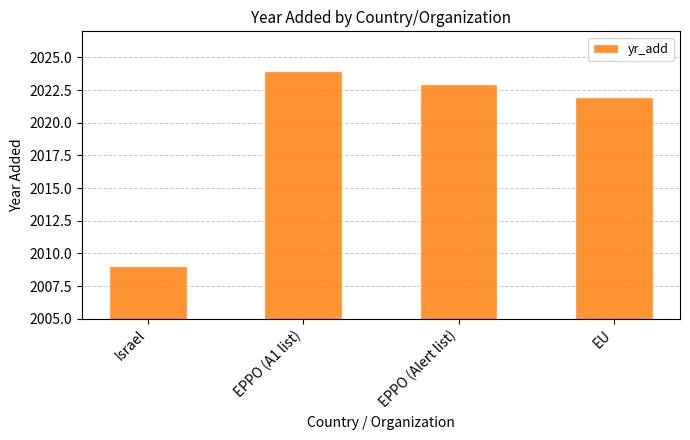

What is the difference between the values at Israel and EPPO (Alert list)?

14